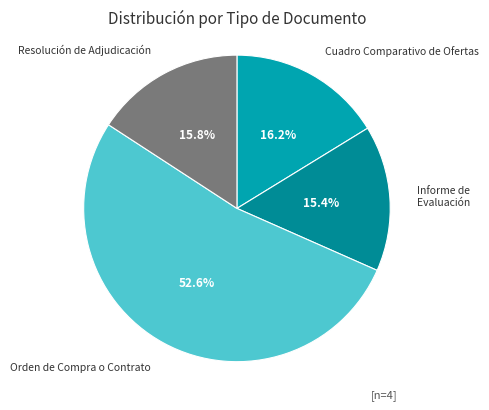

Count the number of slices in the pie.

4